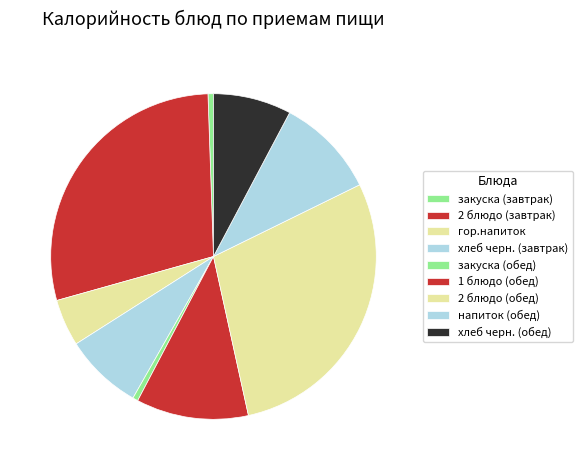

Count the number of slices in the pie.

9